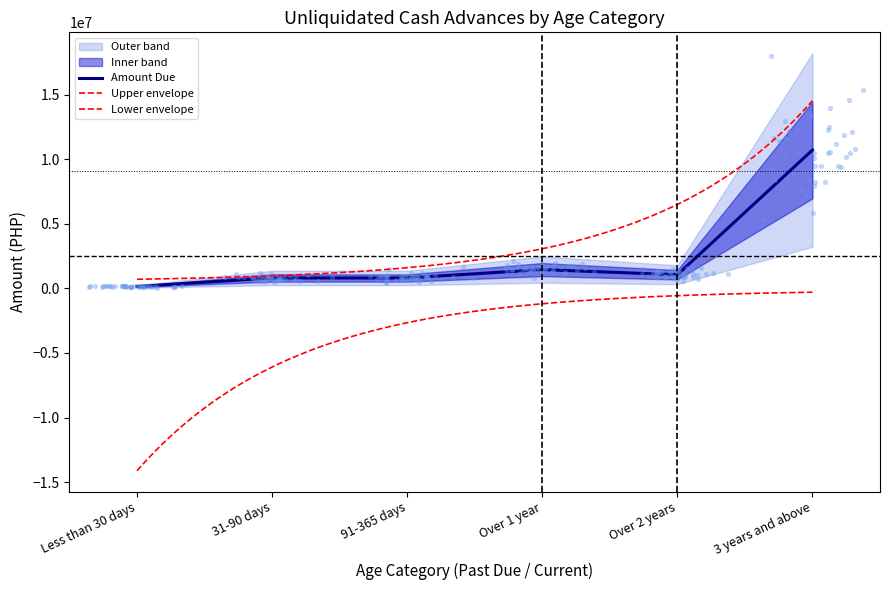

What is the change in value from 91-365 days to Over 2 years?

+250000.0